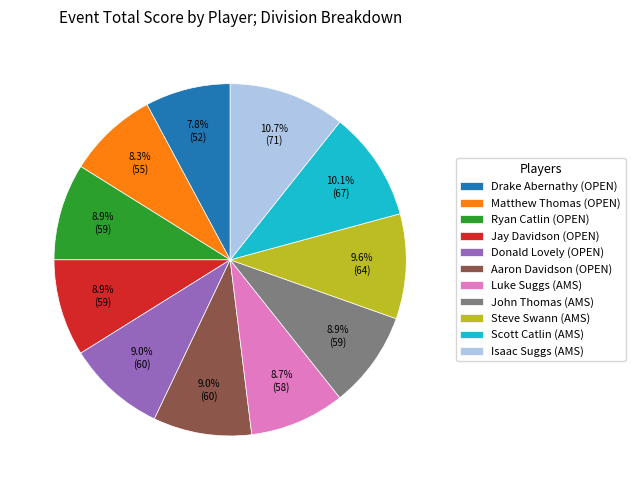

Between Ryan Catlin and Steve Swann, which is larger?

Steve Swann